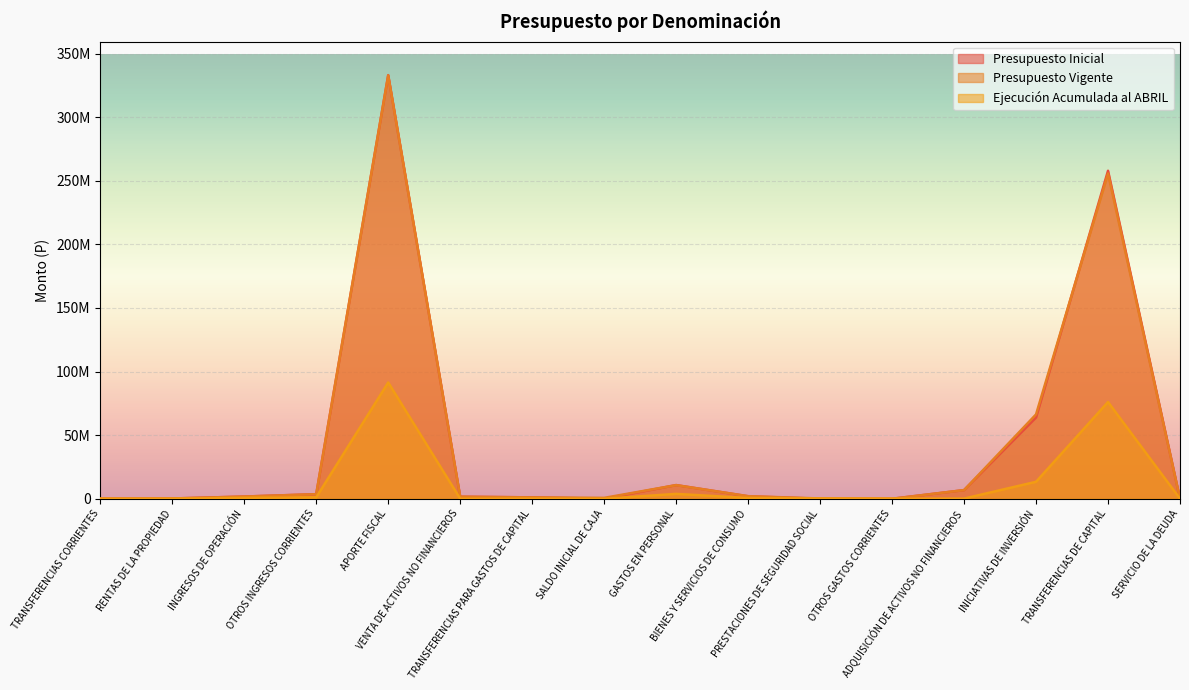

What is the label of the 8th point from the left?

SALDO INICIAL DE CAJA